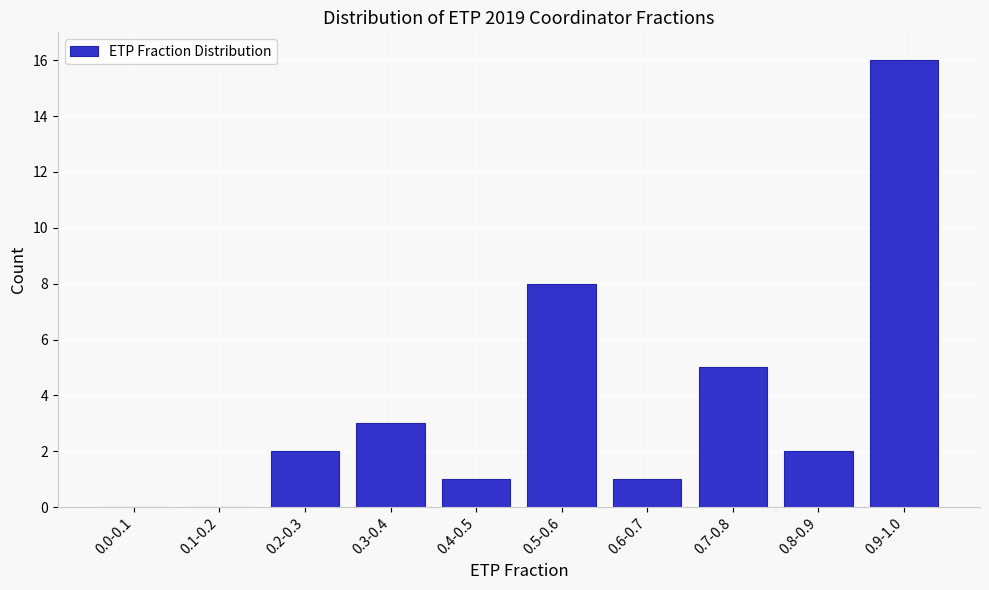

Reading right to left, list all the values displayed in this chart.

0.9-1.0=16	0.8-0.9=2	0.7-0.8=5	0.6-0.7=1	0.5-0.6=8	0.4-0.5=1	0.3-0.4=3	0.2-0.3=2	0.1-0.2=0	0.0-0.1=0